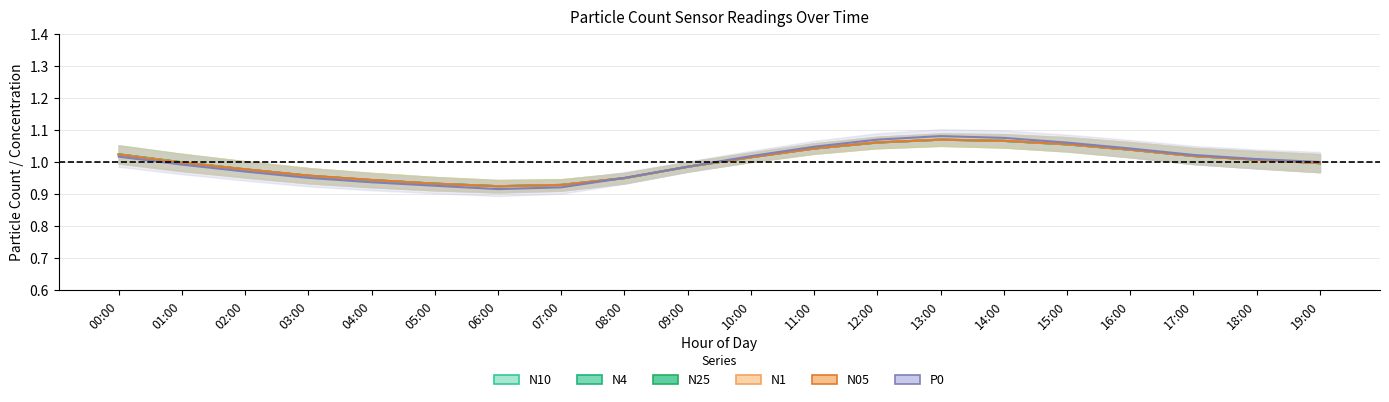

What is the label of the 1st point from the right?

19:00